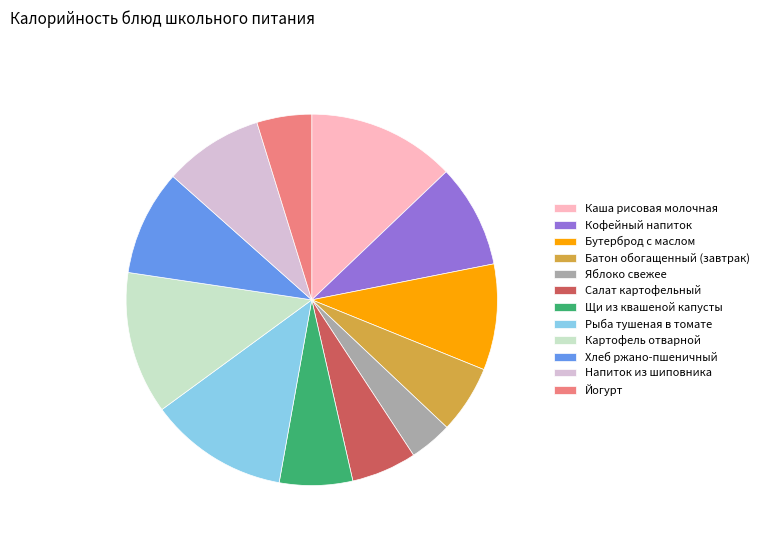

Is Напиток из шиповника the majority of the pie?

No